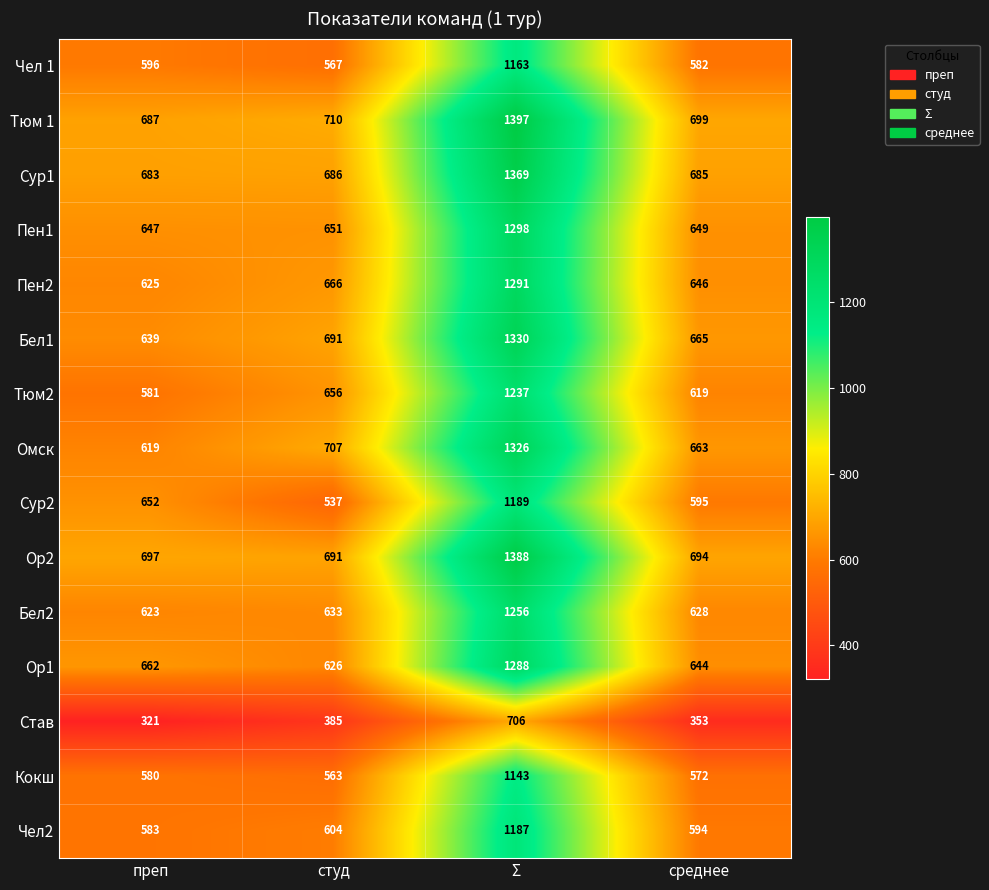

List the labels in order of Чел 1 value, largest first.

Σ, преп, среднее, студ